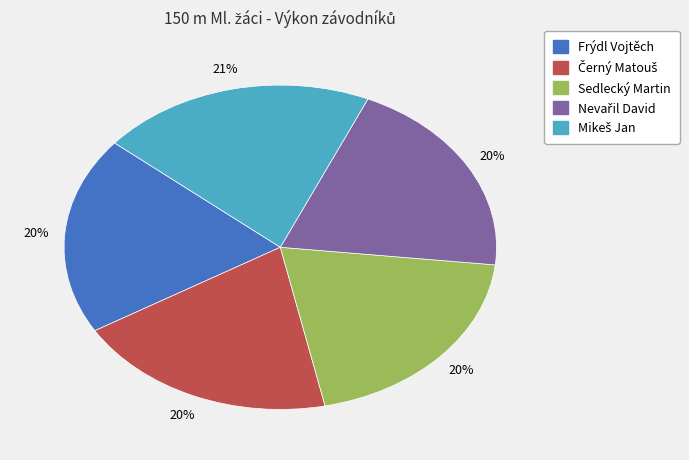

Count the number of slices in the pie.

5